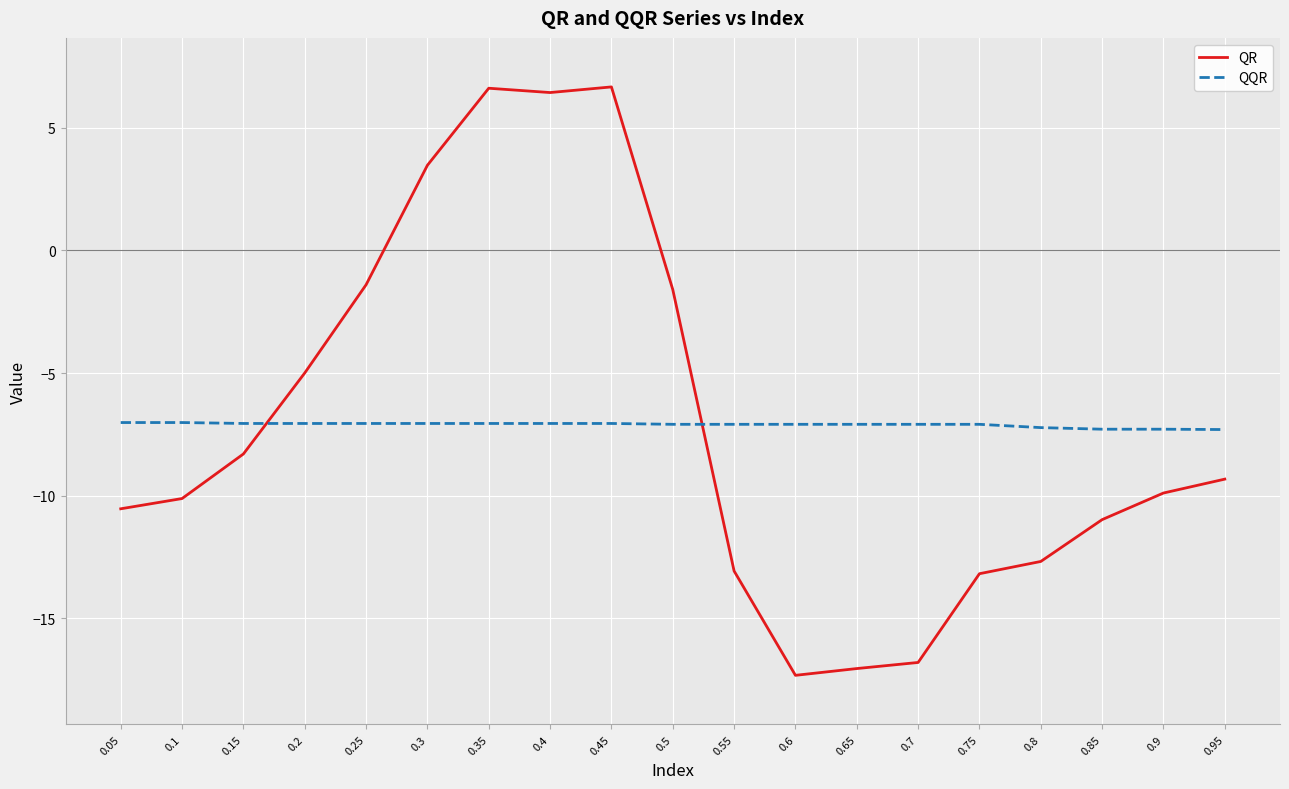

What is the smallest value displayed?

-17.3